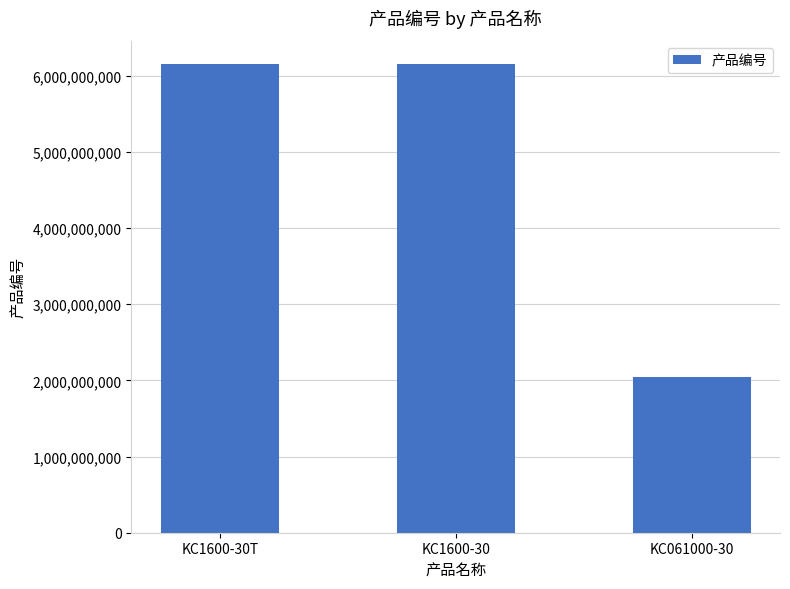

What is the average value?

4784957555